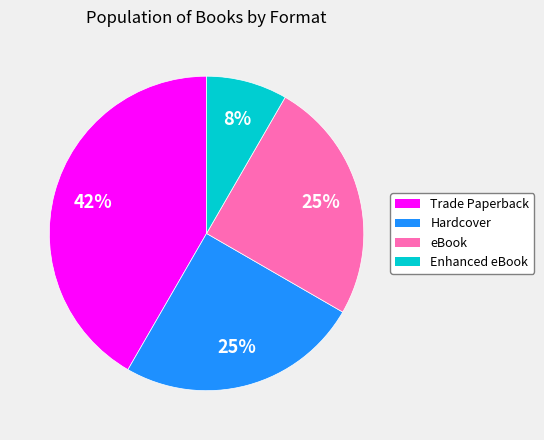

To the nearest percent, what is the average slice percentage?

25%